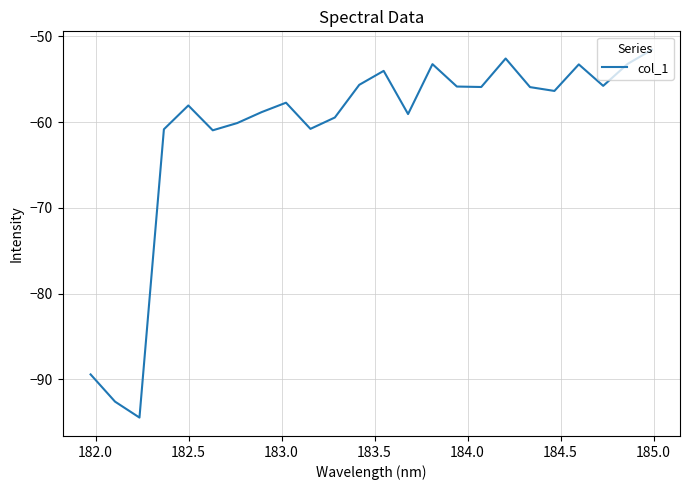

What is the difference between the maximum and minimum values?

42.9